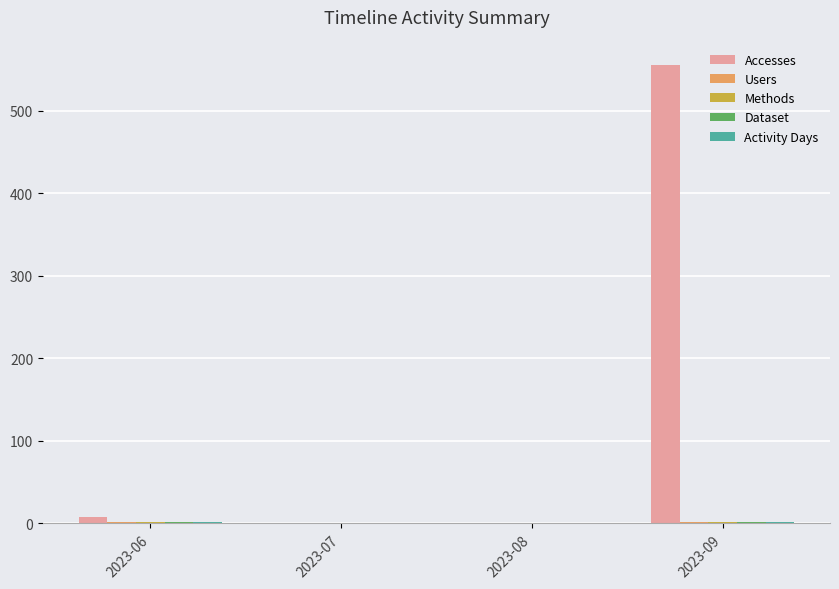

Which series has the largest total across all categories?

Accesses